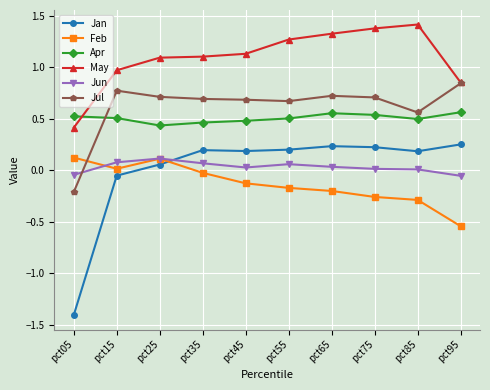

In Apr, how many points are lower than both neighbors (excluding endpoints)?

2